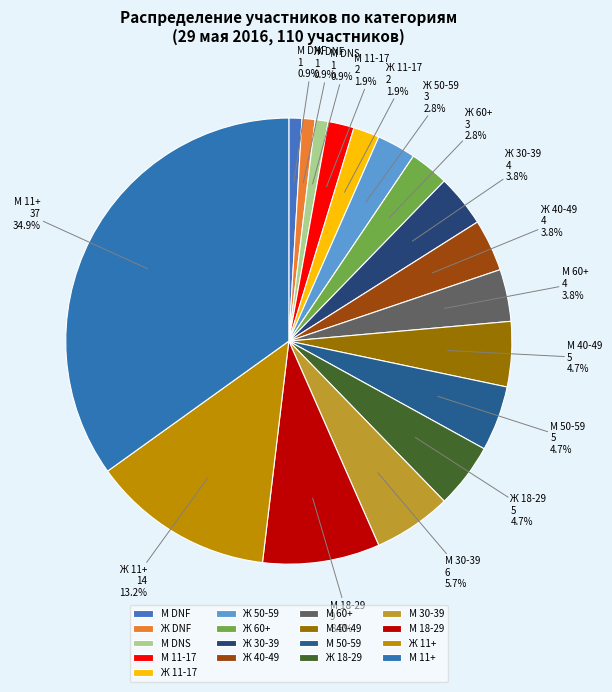

Does М 40-49 account for over 50% of the chart?

No